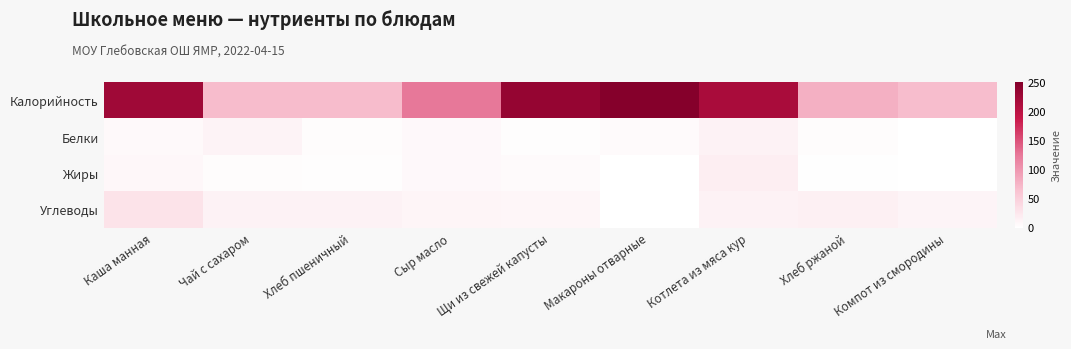

Reading left to right, list all the values displayed in this chart.

Калорийность: Каша манная=225.0	Чай с сахаром=69.0	Хлеб пшеничный=69.0	Сыр масло=125.0	Щи из свежей капусты=235.0	Макароны отварные=250.0	Котлета из мяса кур=216.0	Хлеб ржаной=79.0	Компот из смородины=68.0
Белки: Каша манная=6.0	Чай с сахаром=12.0	Хлеб пшеничный=3.0	Сыр масло=7.0	Щи из свежей капусты=2.0	Макароны отварные=5.4	Котлета из мяса кур=14.2	Хлеб ржаной=3.0	Компот из смородины=0.6
Жиры: Каша манная=8.2	Чай с сахаром=3.0	Хлеб пшеничный=2.0	Сыр масло=7.0	Щи из свежей капусты=5.0	Макароны отварные=0.6	Котлета из мяса кур=18.2	Хлеб ржаной=1.0	Компот из смородины=0.2
Углеводы: Каша манная=29.3	Чай с сахаром=13.0	Хлеб пшеничный=13.0	Сыр масло=10.0	Щи из свежей капусты=9.0	Макароны отварные=0.9	Котлета из мяса кур=13.0	Хлеб ржаной=16.0	Компот из смородины=11.0